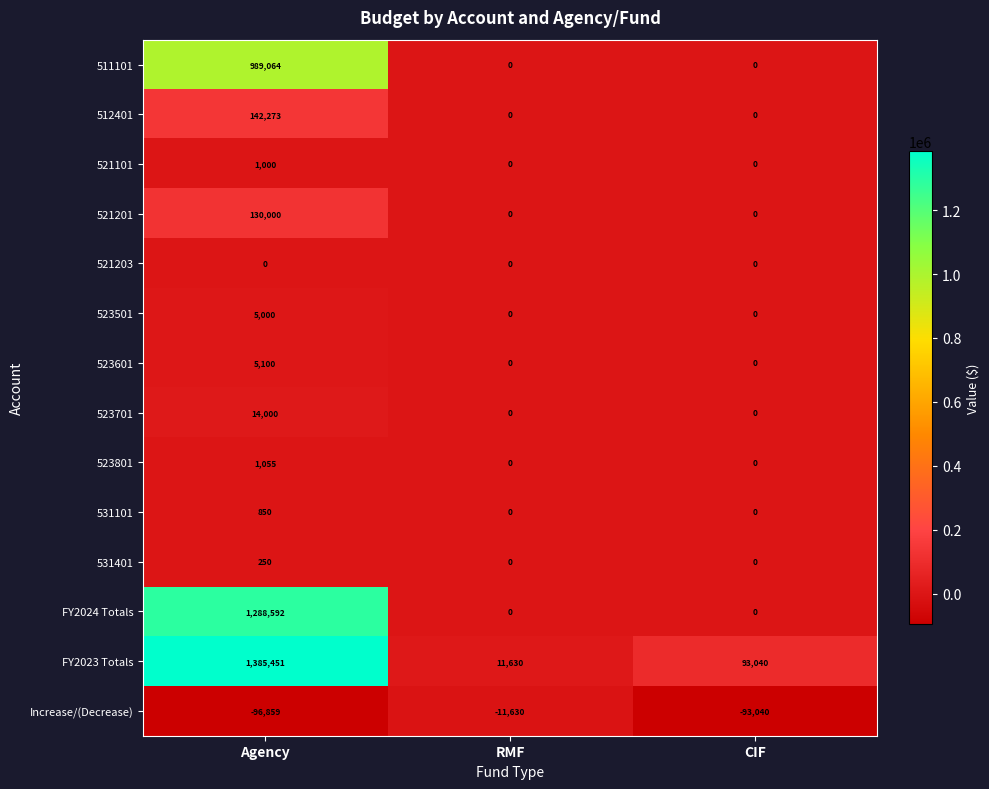

What is the average value of the FY2023 Totals series?

496707